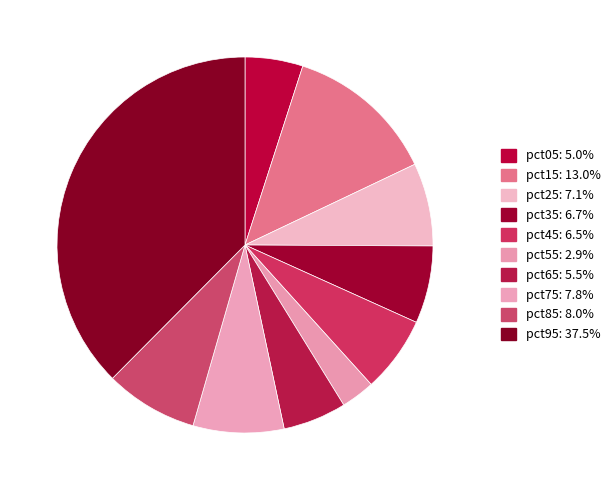

What percentage is NOT represented by pct65?

94.5%